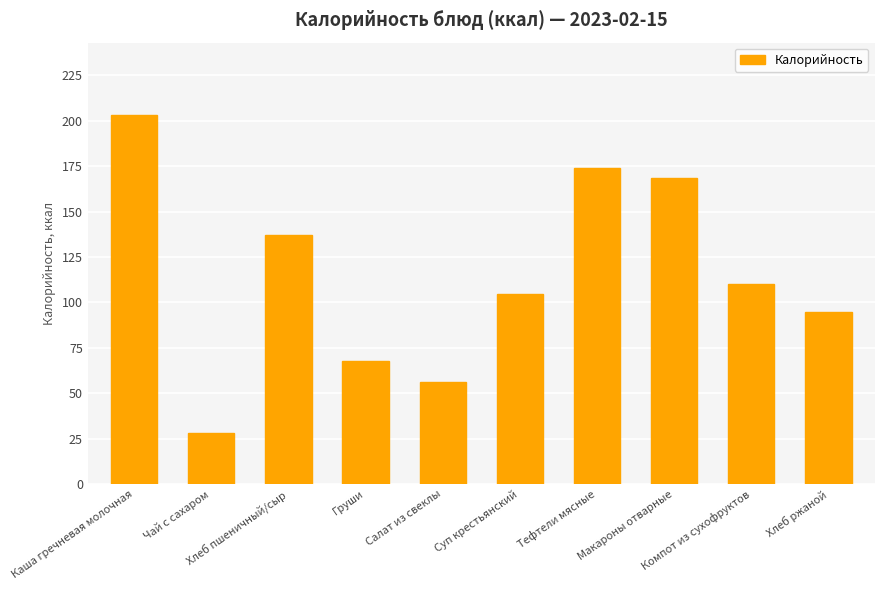

What is the label of the 7th bar from the right?

Груши